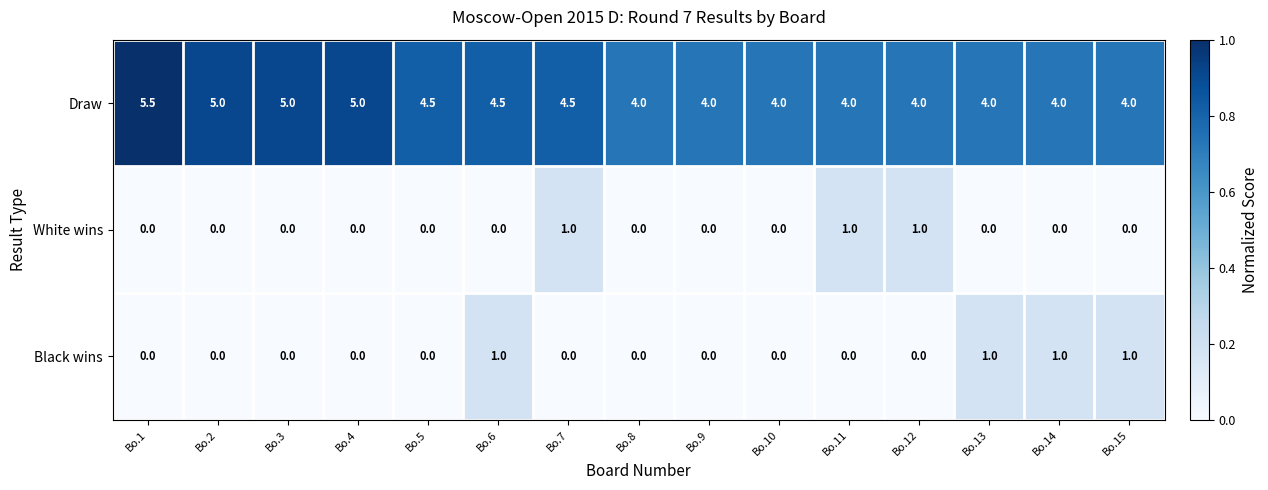

Count the Black wins values in the range 0 to 1.

15